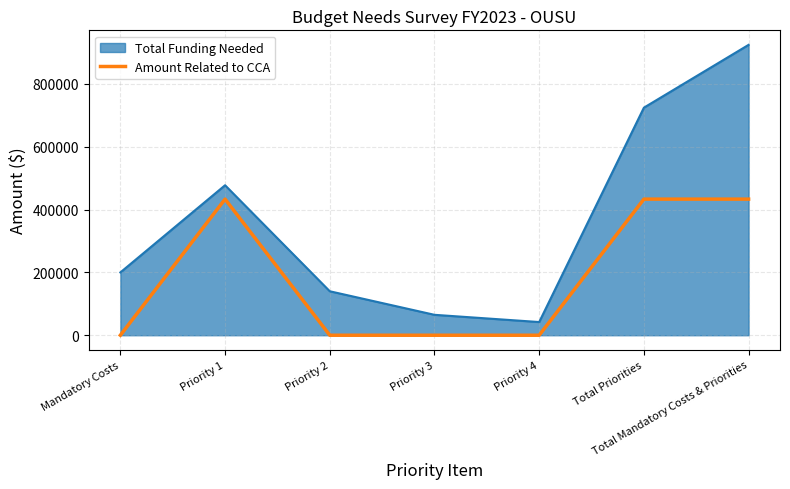

At which category is the sum across all series the highest?

Total Mandatory Costs & Priorities